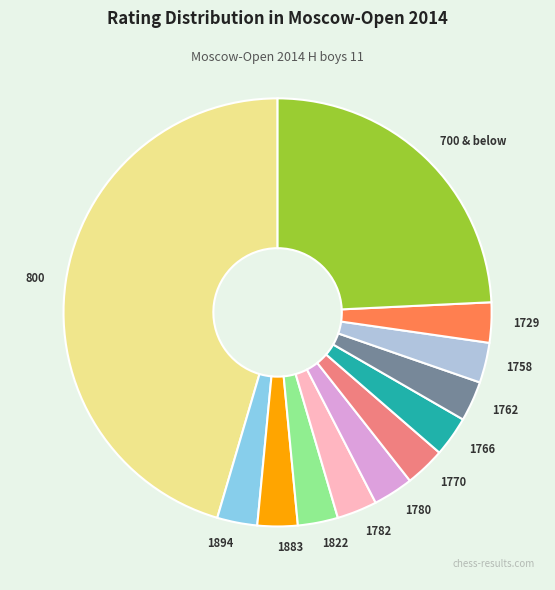

Do 1822 and 800 together represent more than half of the pie?

No